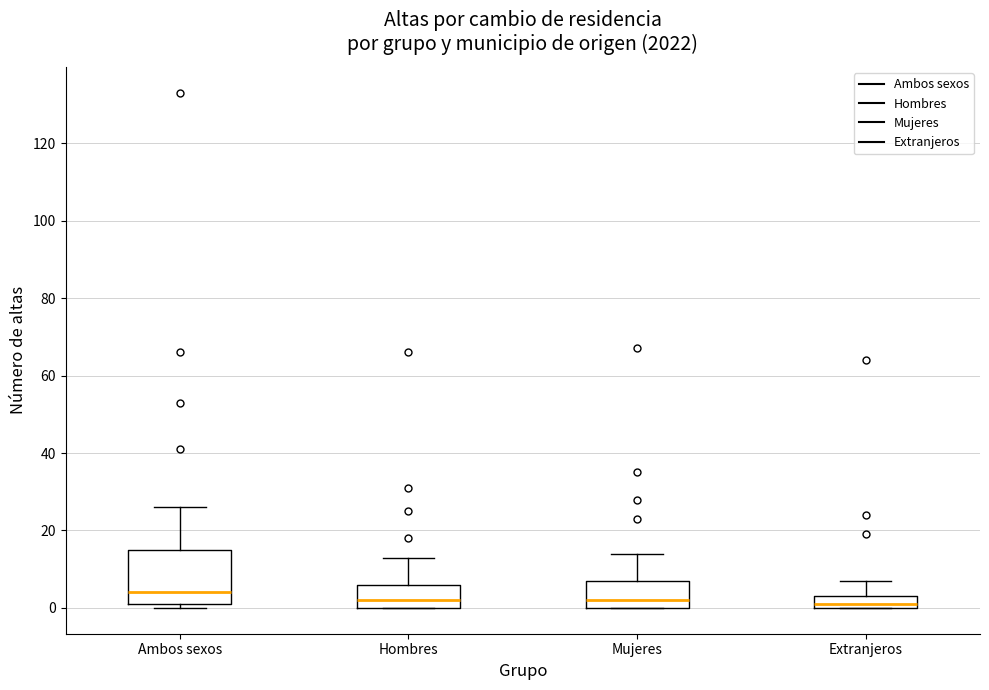

Reading left to right, read every box against the y-axis: the position of its median line, the range the box covers, and the ends of its whiskers. The values are not printed on the chart, so give them approximately, as read against the axis.

Ambos sexos: median 4, box 2 to 16, whiskers 0 to 26
Hombres: median 2, box 0 to 6, whiskers 0 to 14
Mujeres: median 2, box 0 to 8, whiskers 0 to 14
Extranjeros: median 2, box 0 to 4, whiskers 0 to 8